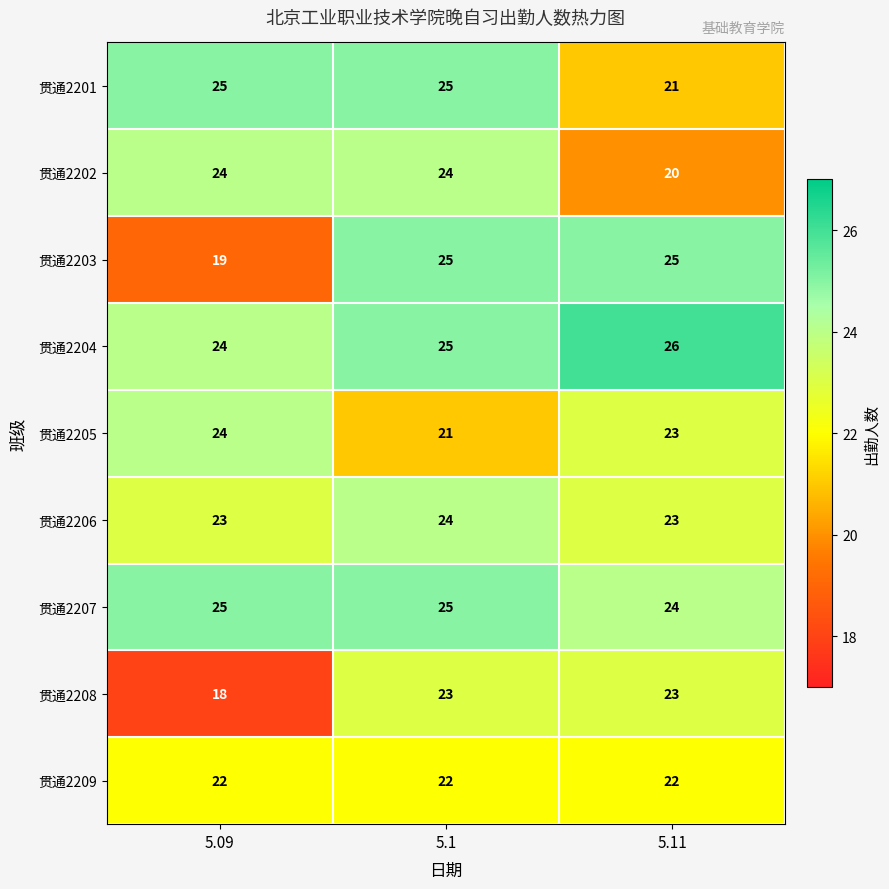

Reading right to left, list all the values displayed in this chart.

贯通2201: 5.11=21	5.1=25	5.09=25
贯通2202: 5.11=20	5.1=24	5.09=24
贯通2203: 5.11=25	5.1=25	5.09=19
贯通2204: 5.11=26	5.1=25	5.09=24
贯通2205: 5.11=23	5.1=21	5.09=24
贯通2206: 5.11=23	5.1=24	5.09=23
贯通2207: 5.11=24	5.1=25	5.09=25
贯通2208: 5.11=23	5.1=23	5.09=18
贯通2209: 5.11=22	5.1=22	5.09=22